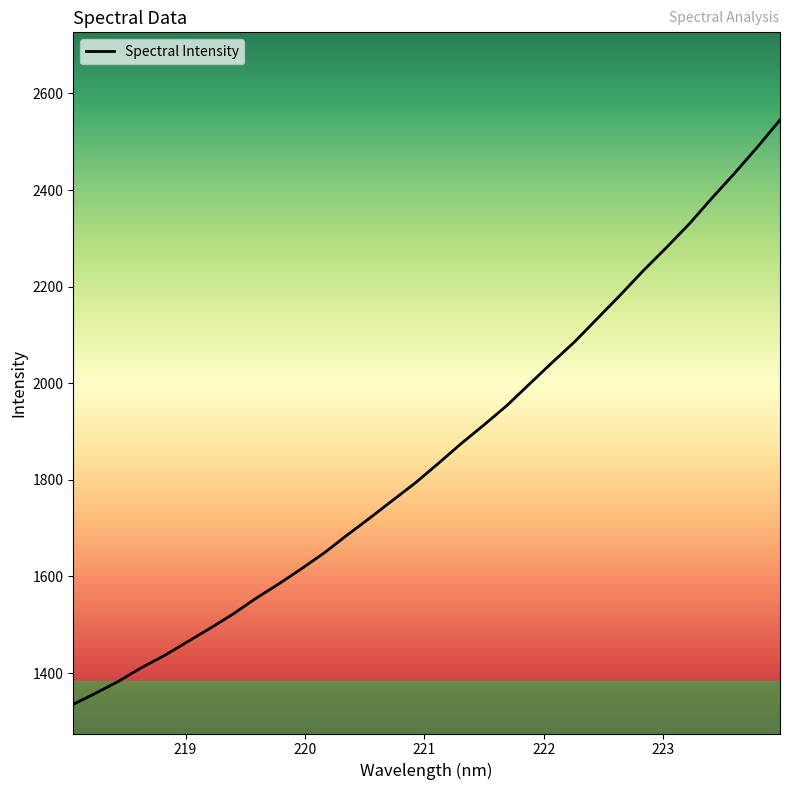

What is the smallest value displayed?

1335.2